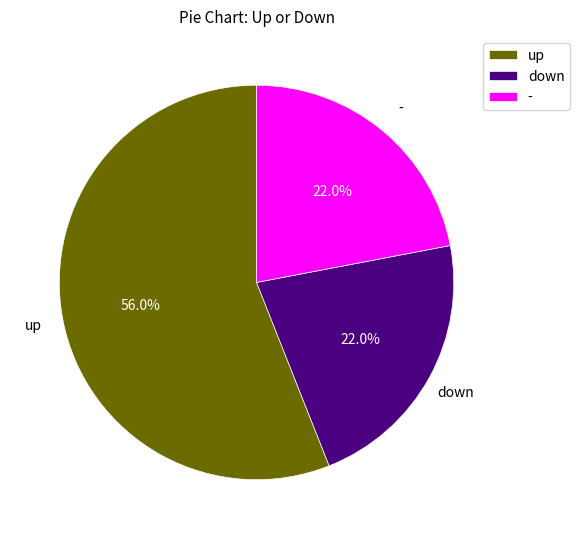

Between up and down, which is larger?

up